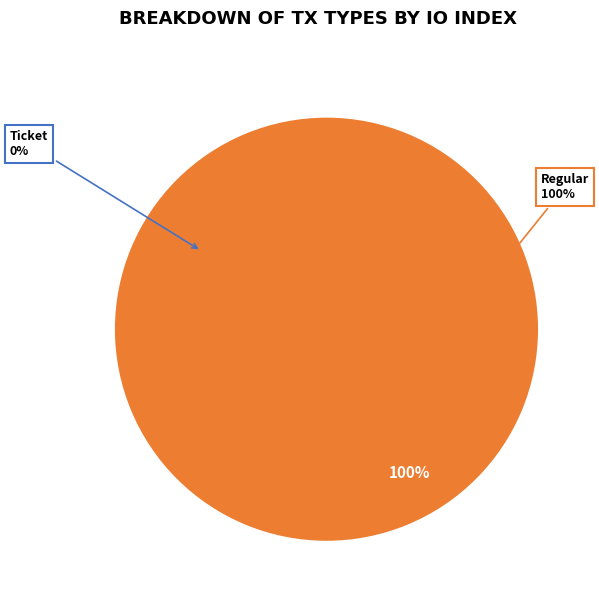

To the nearest percent, what is the difference between the largest and smallest slice percentages?

100%